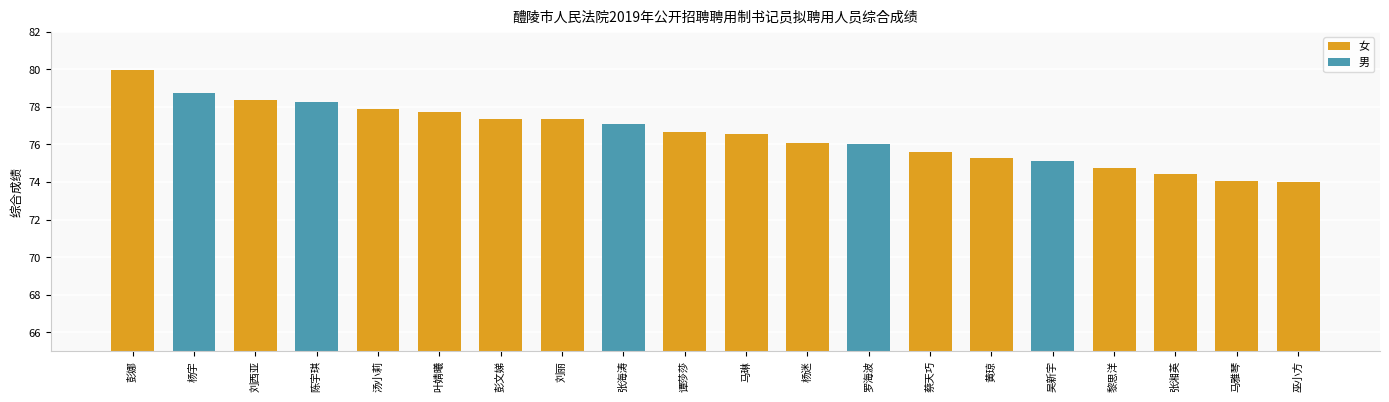

Between 彭文娣 and 陈宇琪, which is larger?

陈宇琪